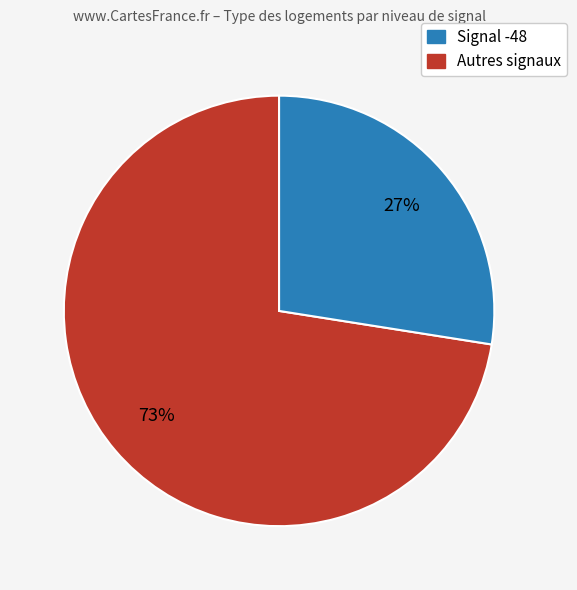

To the nearest percent, what is the average slice percentage?

50%